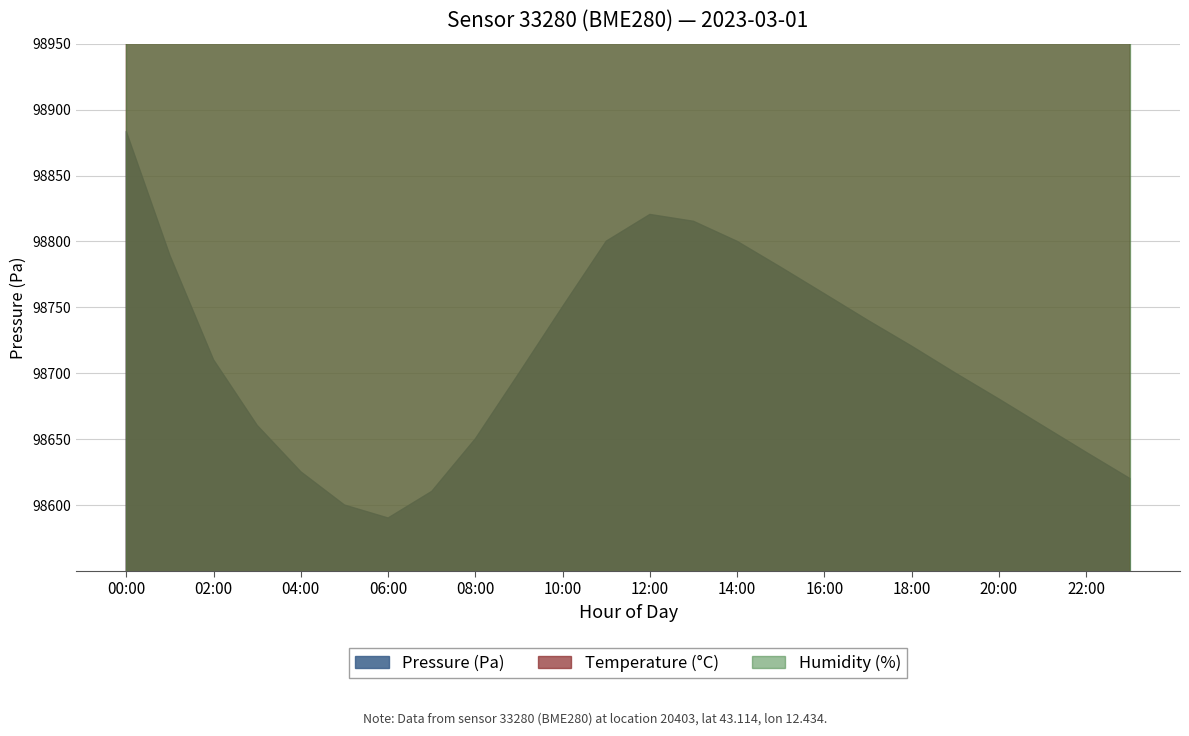

What are all the series names shown in the legend?

pressure, temperature, humidity